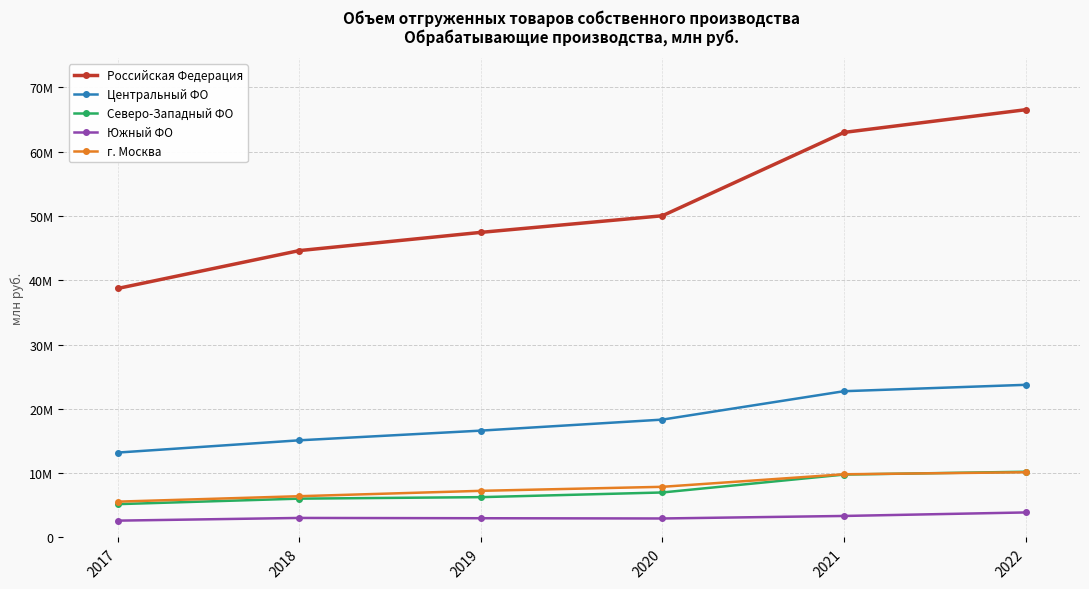

Does the chart display data point markers on the line(s)?

Yes